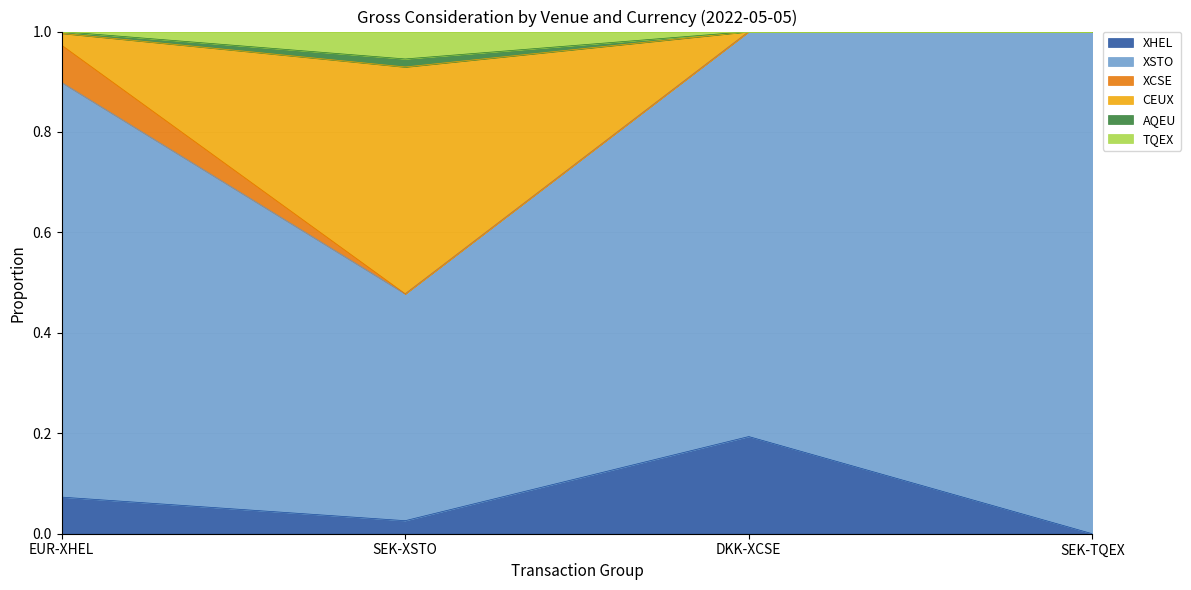

What is the label of the 1st point from the left?

EUR-XHEL